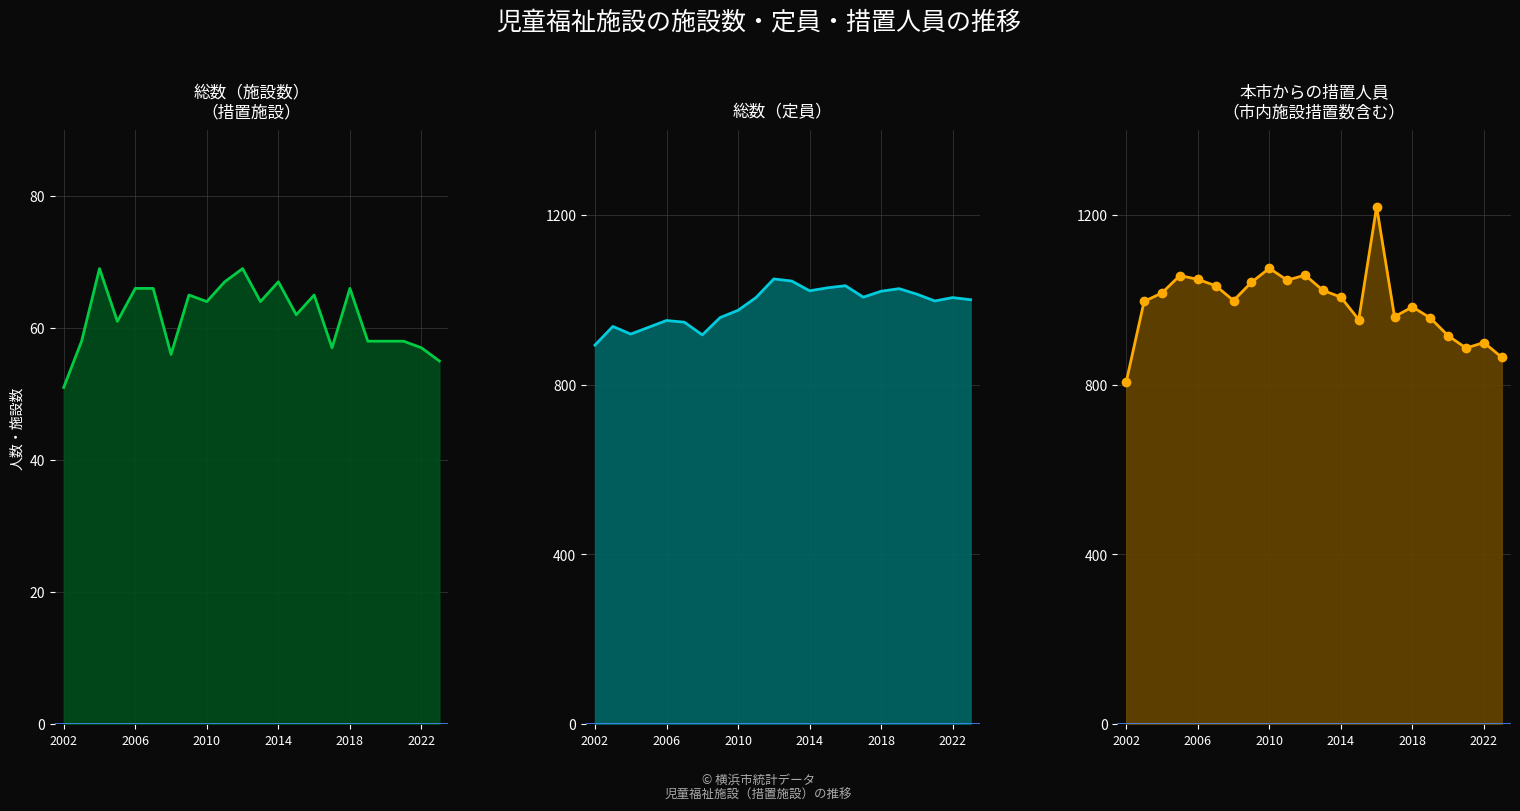

What are all the series names shown in the legend?

総数（施設数）, 総数（定員）, 本市からの措置人員